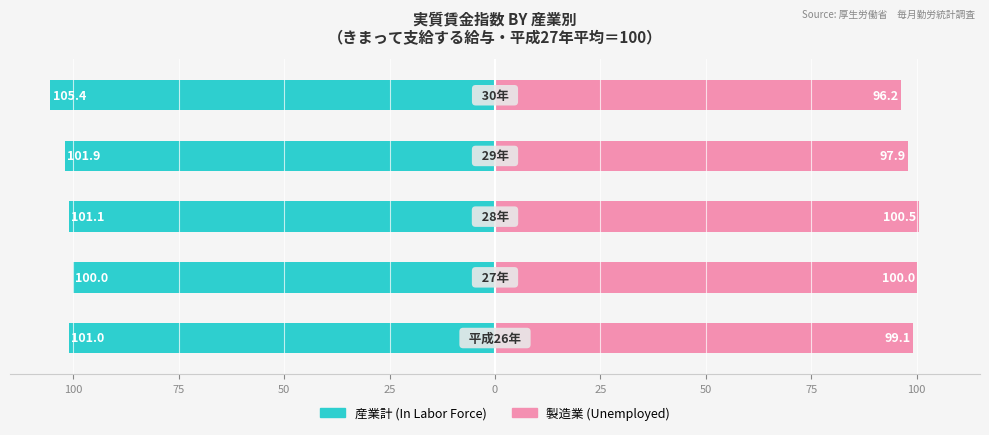

Is the value of In Labor Force at 25 greater than the value of Unemployed at 50?

Yes